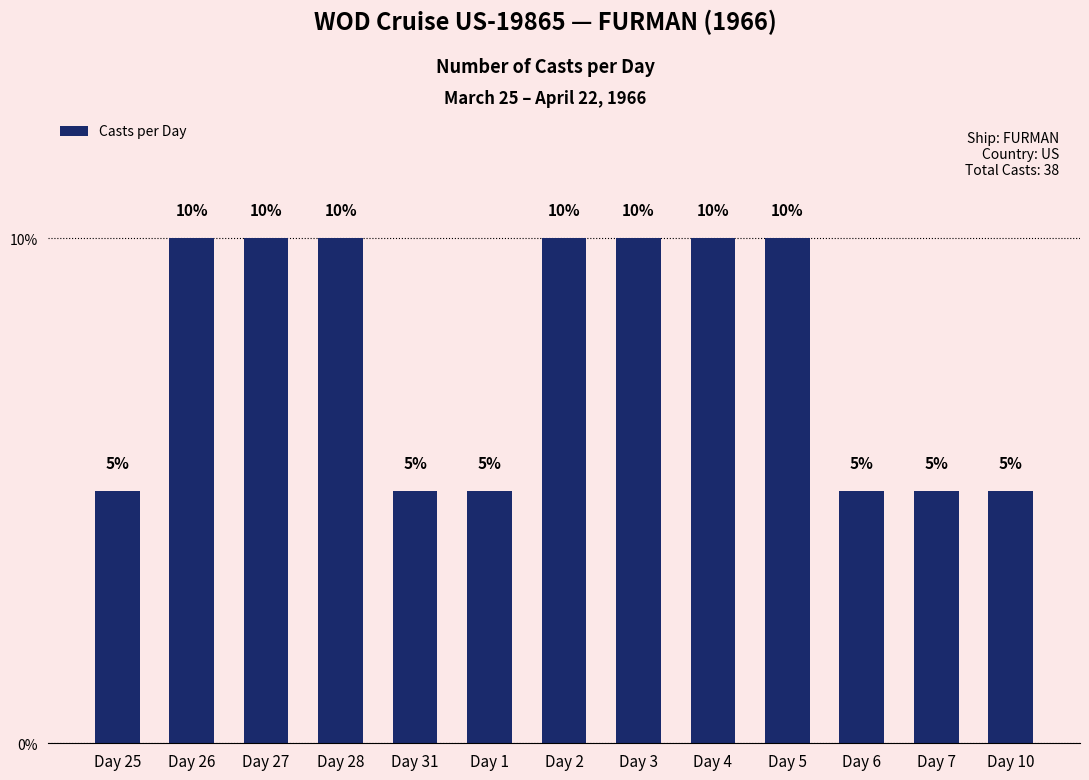

Does the chart contain stacked bars?

No